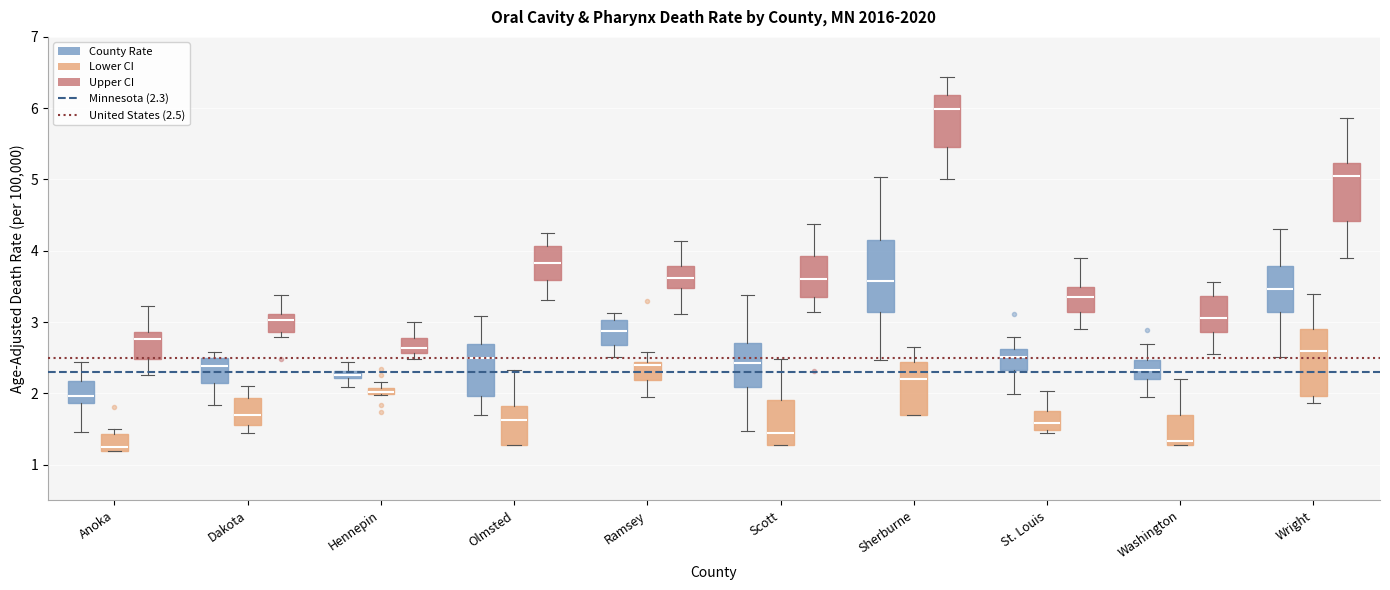

Where does the lower whisker of the box for Dakota (Lower CI) end on the y-axis? The values are not printed on the chart, so give them approximately, as read against the axis.

1.4